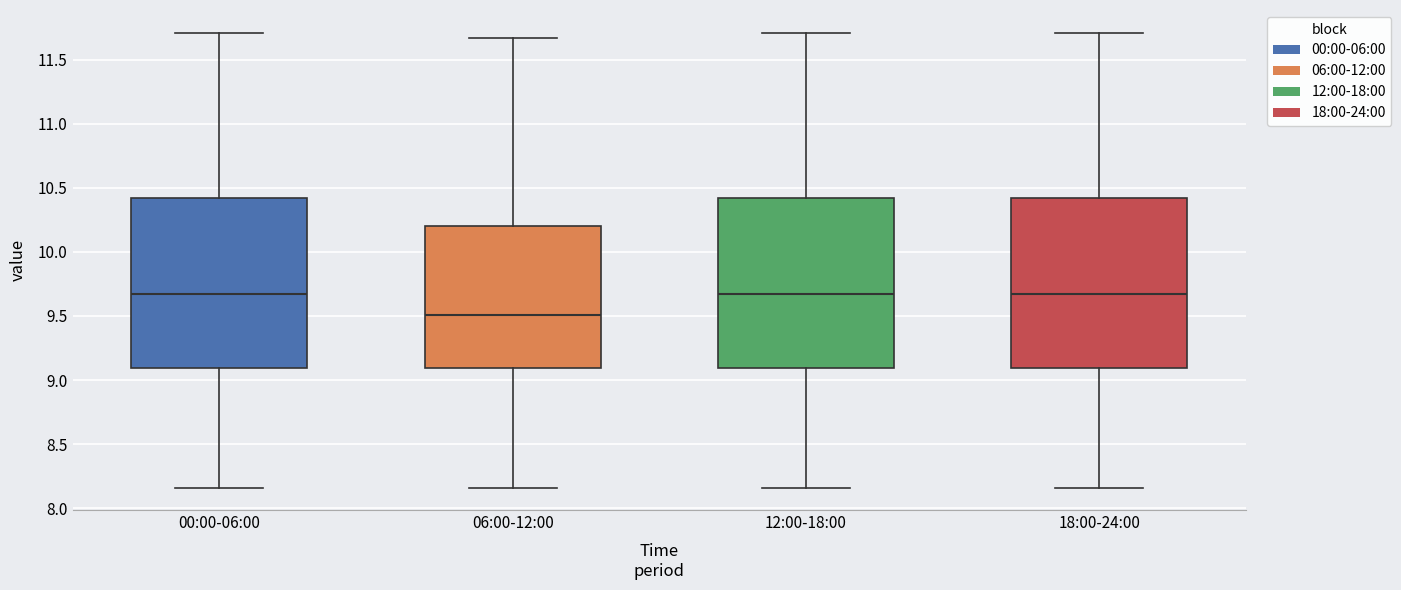

Reading left to right, read every box against the y-axis: the position of its median line, the range the box covers, and the ends of its whiskers. The values are not printed on the chart, so give them approximately, as read against the axis.

00:00-06:00: median 9.65, box 9.10 to 10.40, whiskers 8.15 to 11.70
06:00-12:00: median 9.50, box 9.10 to 10.20, whiskers 8.15 to 11.65
12:00-18:00: median 9.65, box 9.10 to 10.40, whiskers 8.15 to 11.70
18:00-24:00: median 9.65, box 9.10 to 10.40, whiskers 8.15 to 11.70